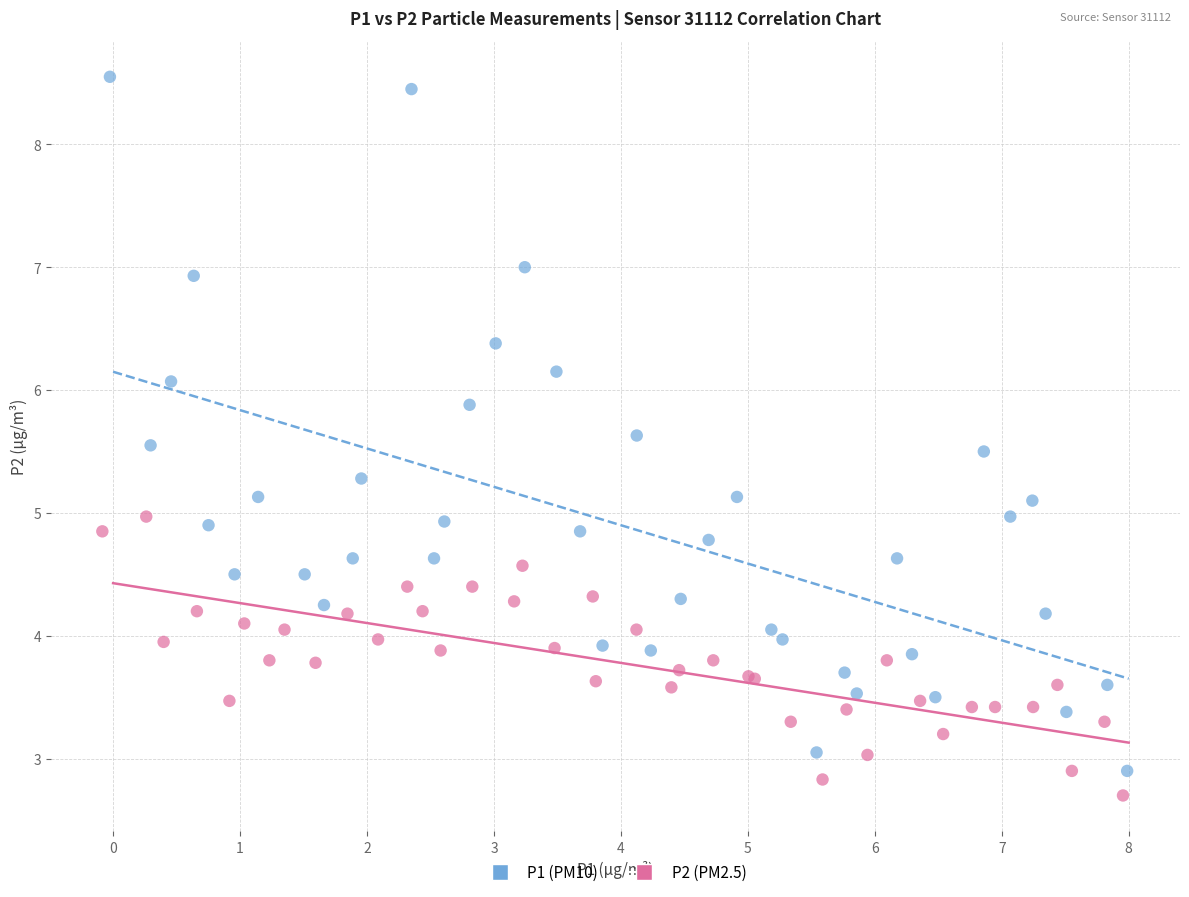

Which series reaches the minimum Y coordinate?

P2 (PM2.5)